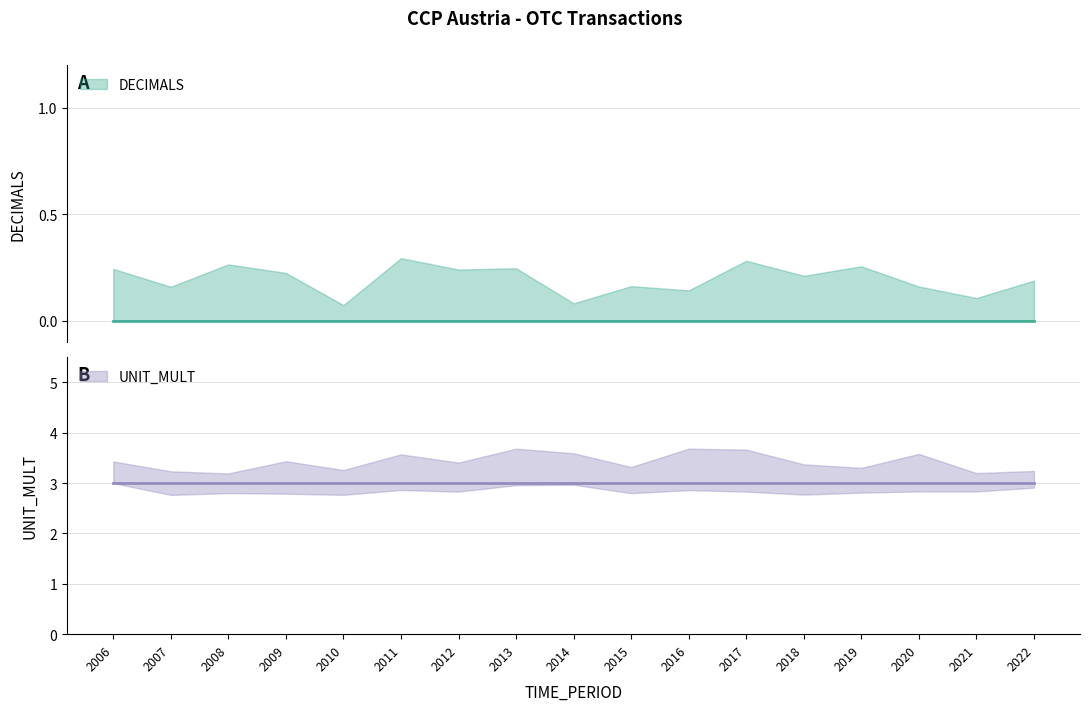

True or false: UNIT_MULT and DECIMALS cross at least once.

False